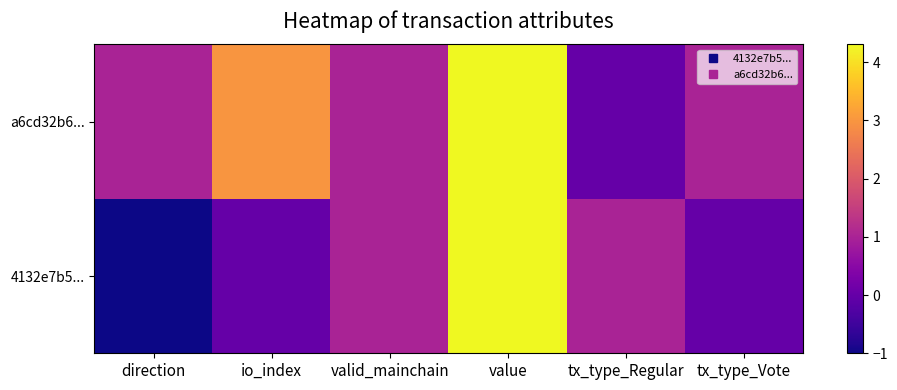

List the series in order of their peak value, highest first.

4132e7b5..., a6cd32b6...